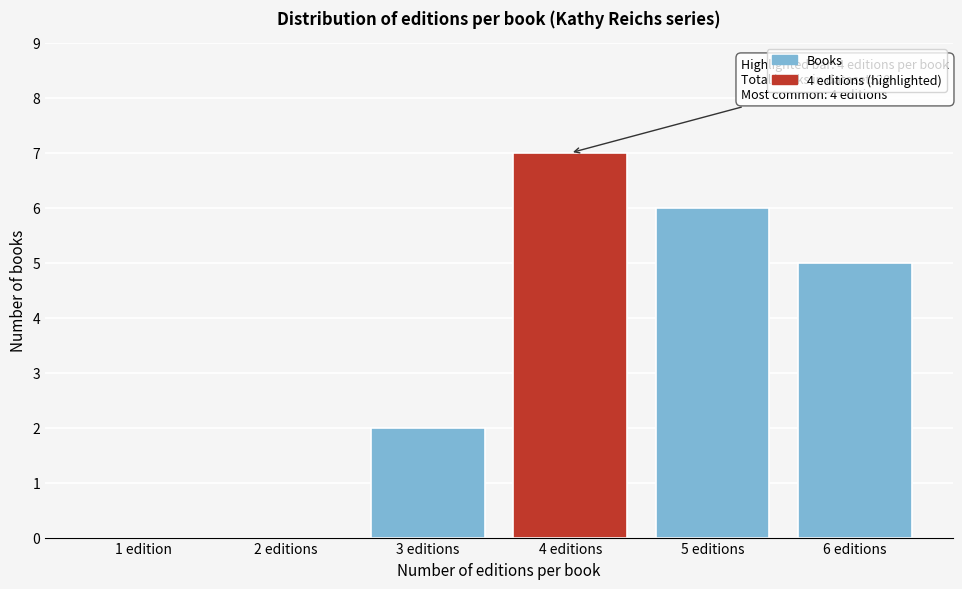

Reading left to right, extract all data points from this chart.

1 edition=0	2 editions=0	3 editions=2	4 editions=7	5 editions=6	6 editions=5